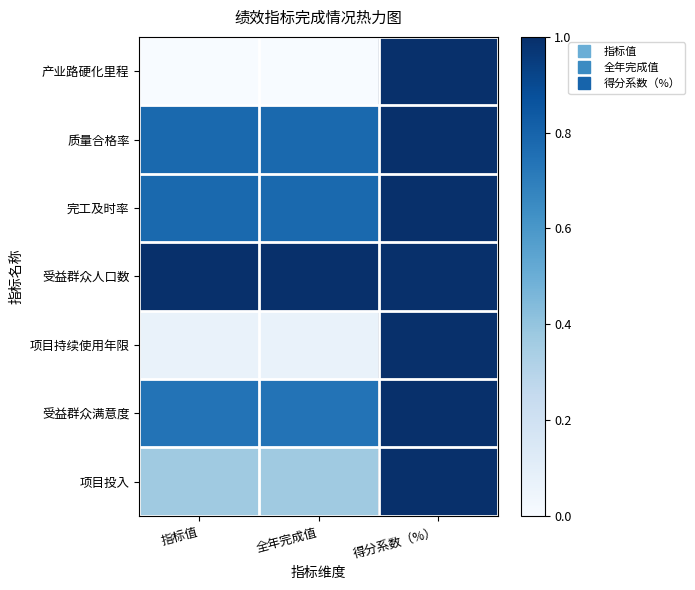

Reading left to right, transcribe all the data shown in this chart.

产业路硬化里程: 指标值=0.0	全年完成值=0.0	得分系数（%）=1.0
质量合格率: 指标值=0.8	全年完成值=0.8	得分系数（%）=1.0
完工及时率: 指标值=0.8	全年完成值=0.8	得分系数（%）=1.0
受益群众人口数: 指标值=1.0	全年完成值=1.0	得分系数（%）=1.0
项目持续使用年限: 指标值=0.1	全年完成值=0.1	得分系数（%）=1.0
受益群众满意度: 指标值=0.7	全年完成值=0.7	得分系数（%）=1.0
项目投入: 指标值=0.4	全年完成值=0.4	得分系数（%）=1.0